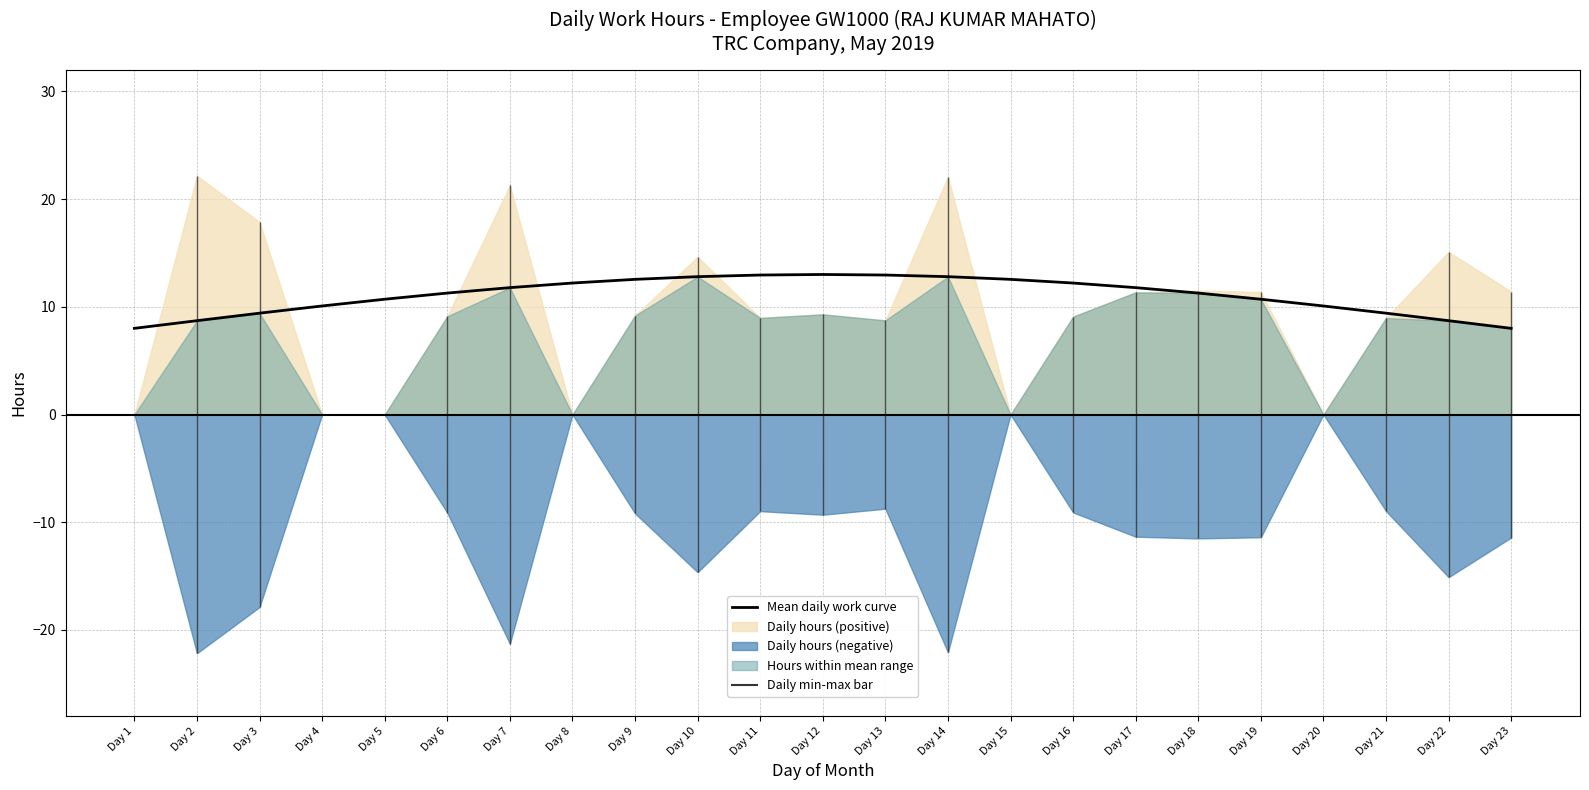

What is the smallest value displayed?

8.0